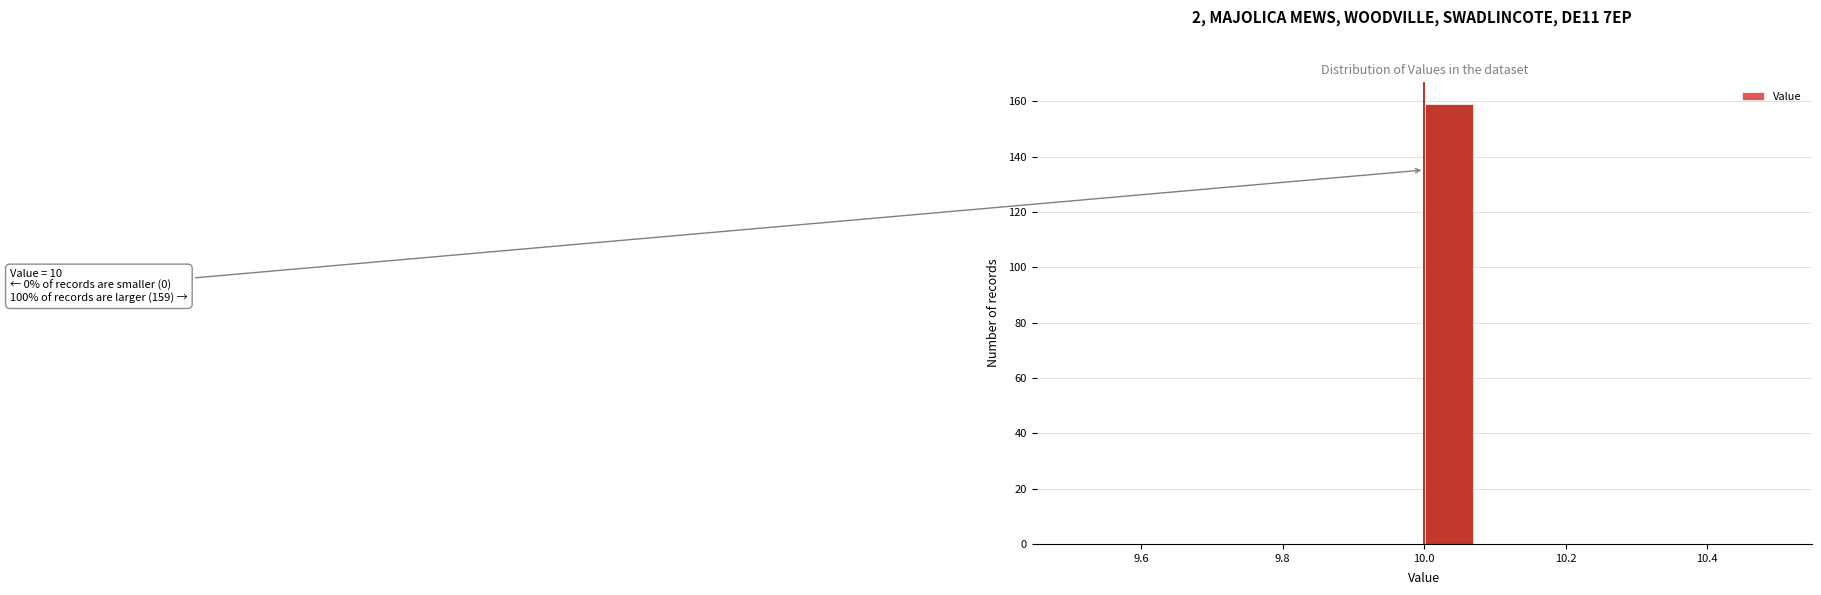

Read against the x-axis, roughly where is the centre of the tallest bar?

10.04